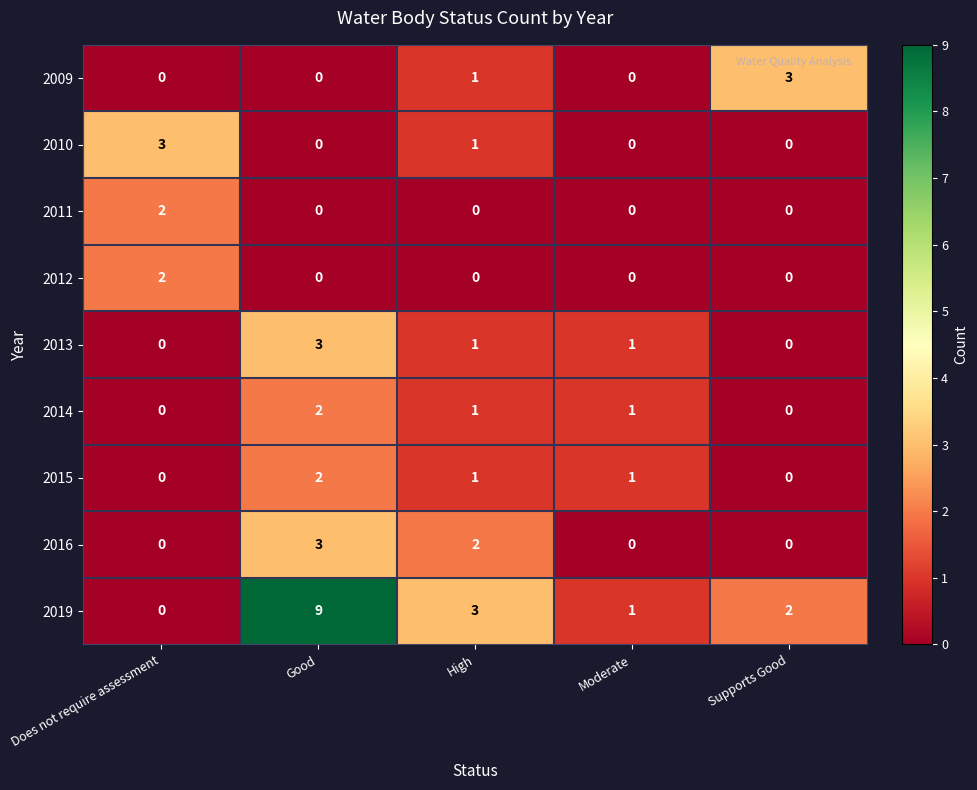

Count the 2011 values in the range 0 to 1.

4